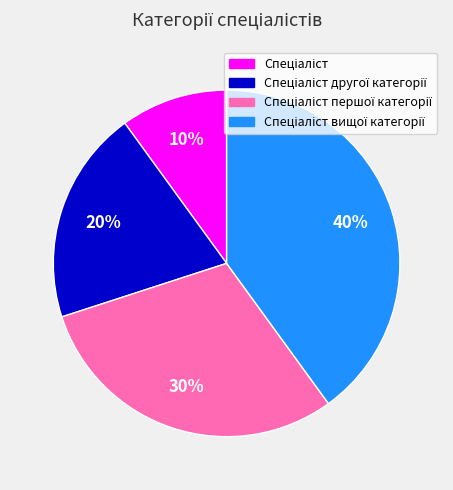

How many segments does this pie chart have?

4